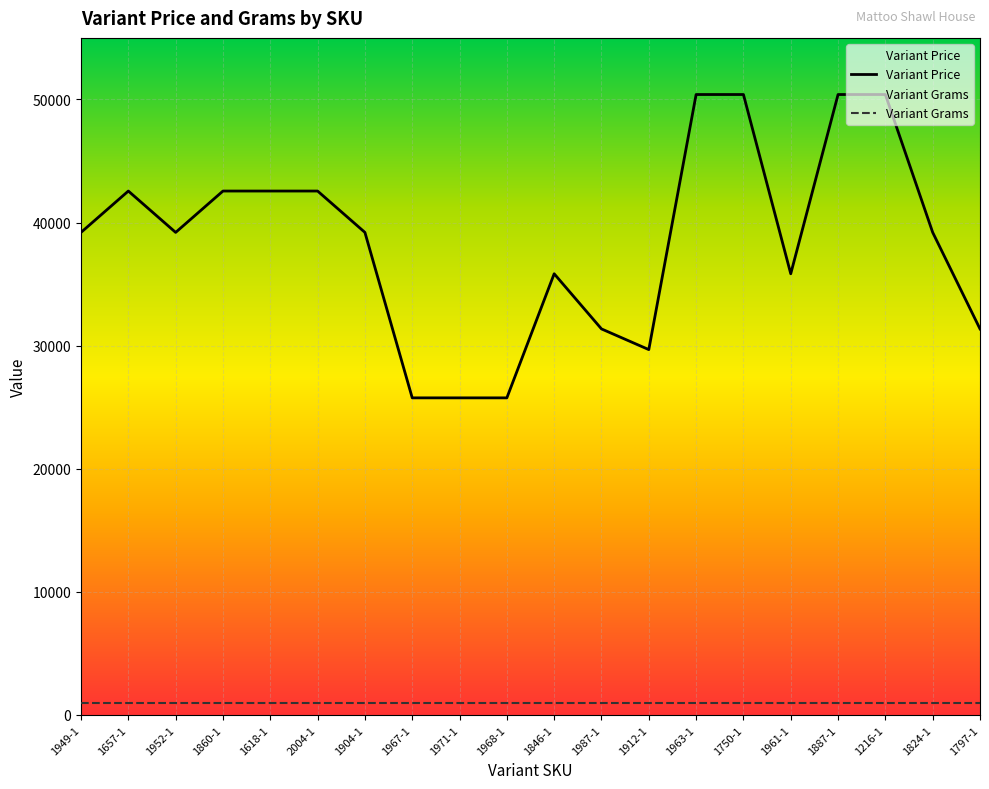

Which series has the largest range (max minus min)?

Variant Price